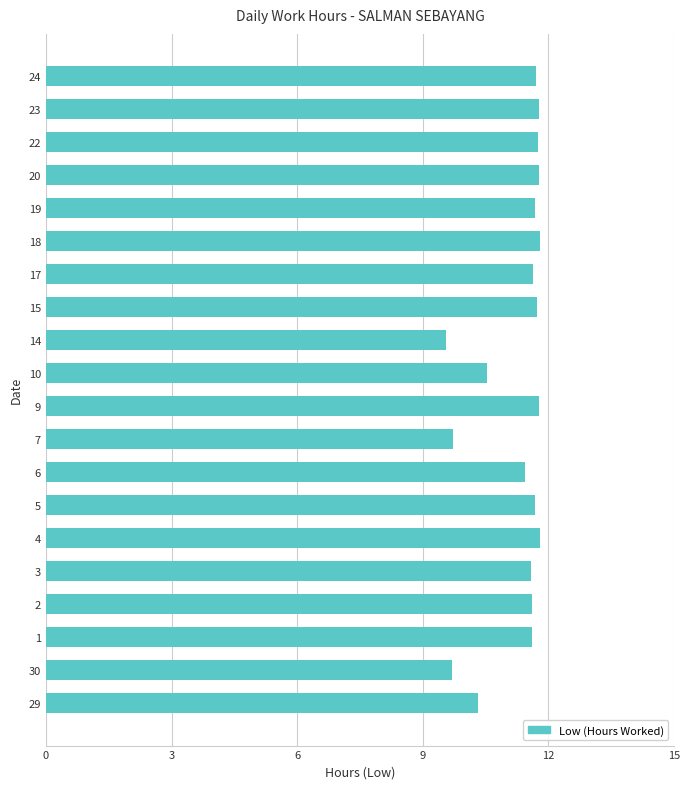

What is the change in value from 10 to 20?

+1.2